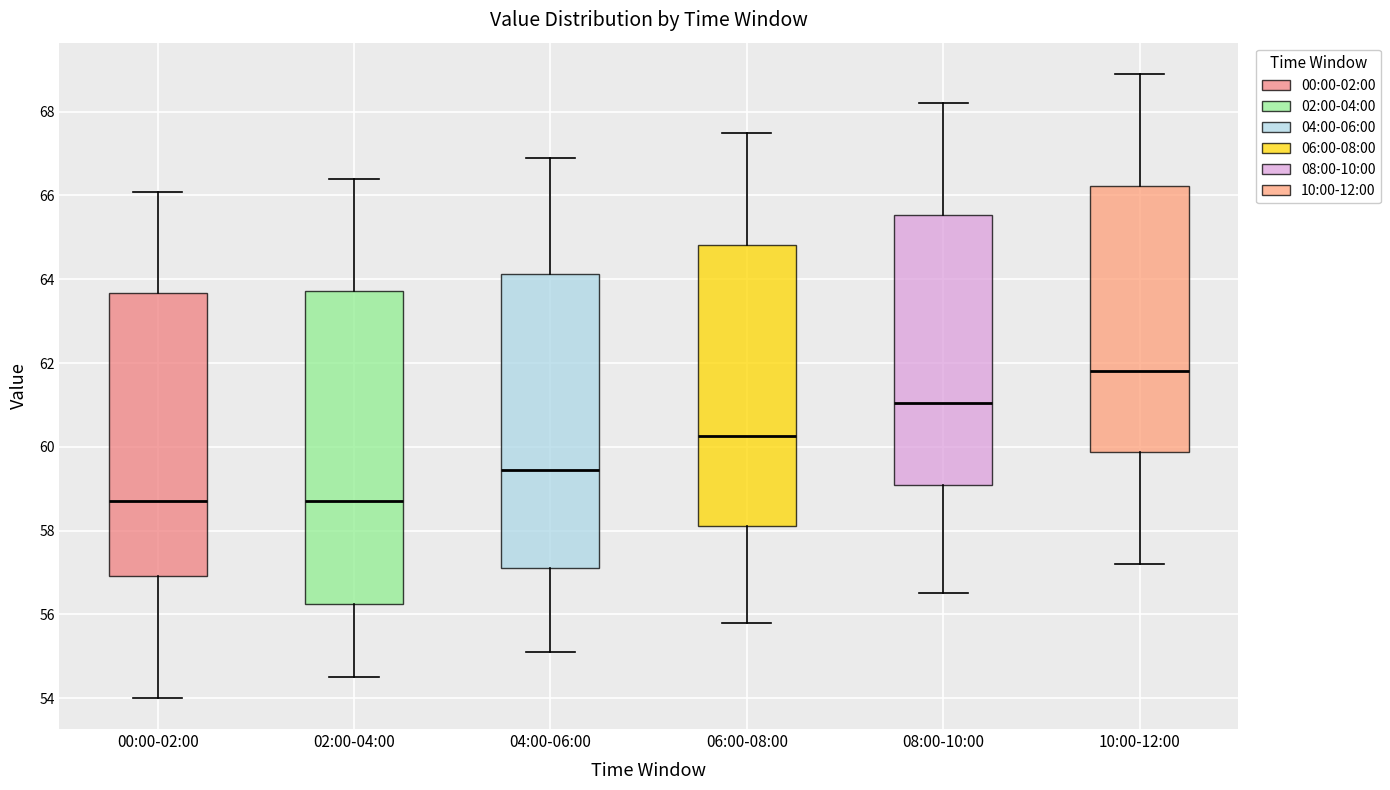

Where is the upper edge of the box for 10:00-12:00 on the y-axis? The values are not printed on the chart, so give them approximately, as read against the axis.

66.2